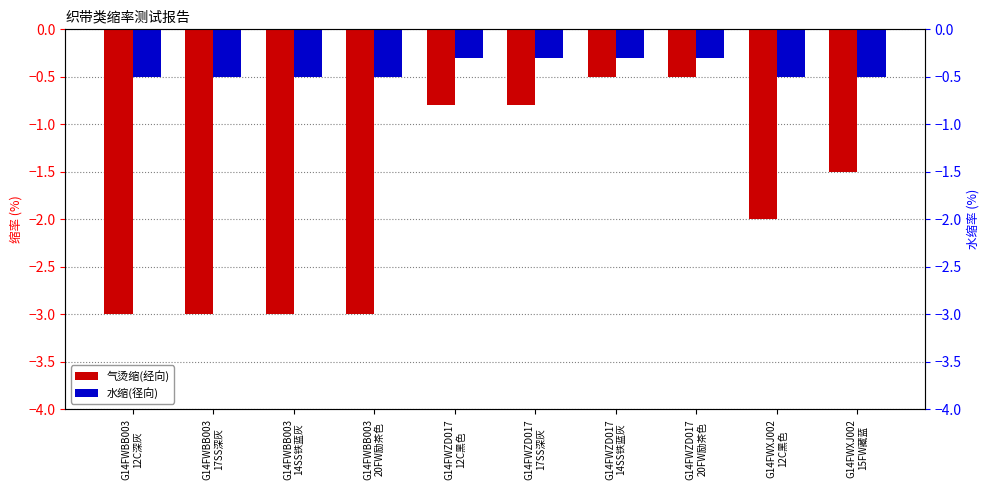

What is the sum of all 气烫缩(经向) values?

-18.1